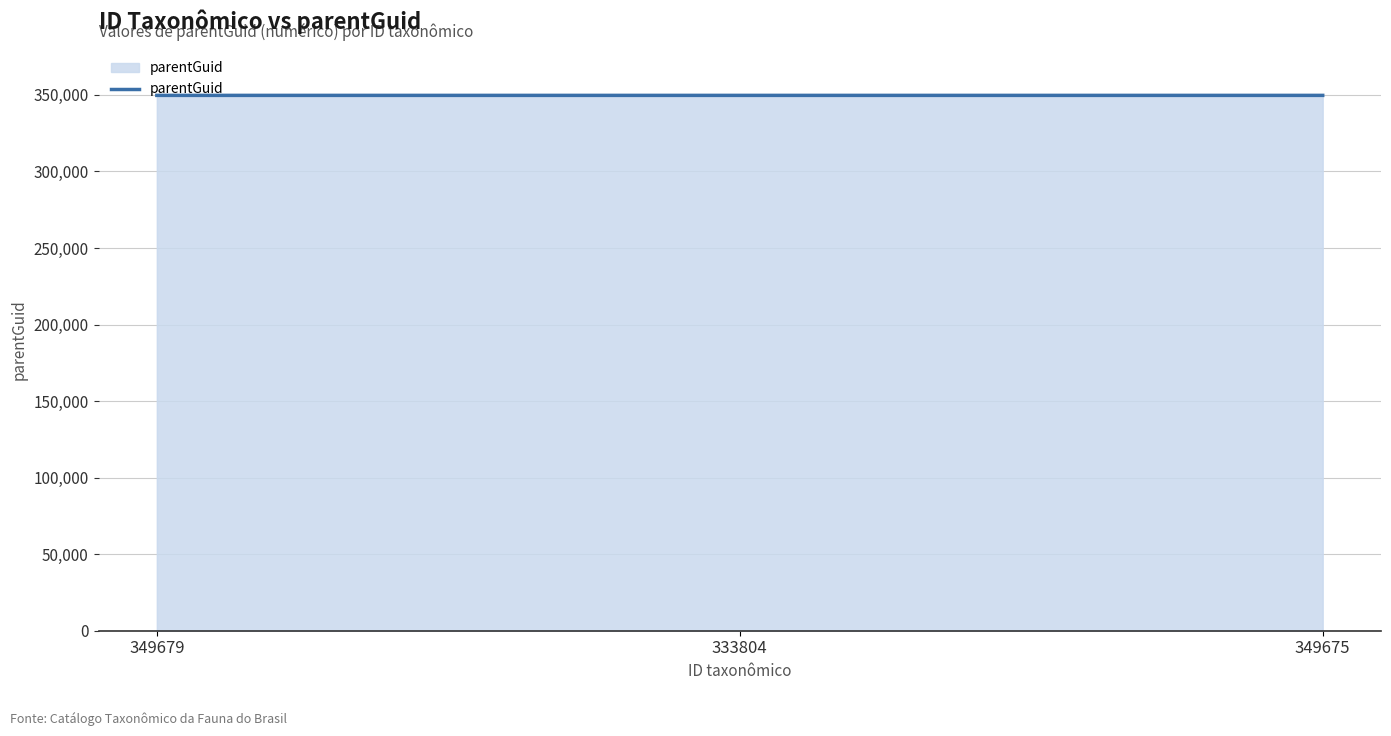

What is the minimum value shown in the chart?

349672